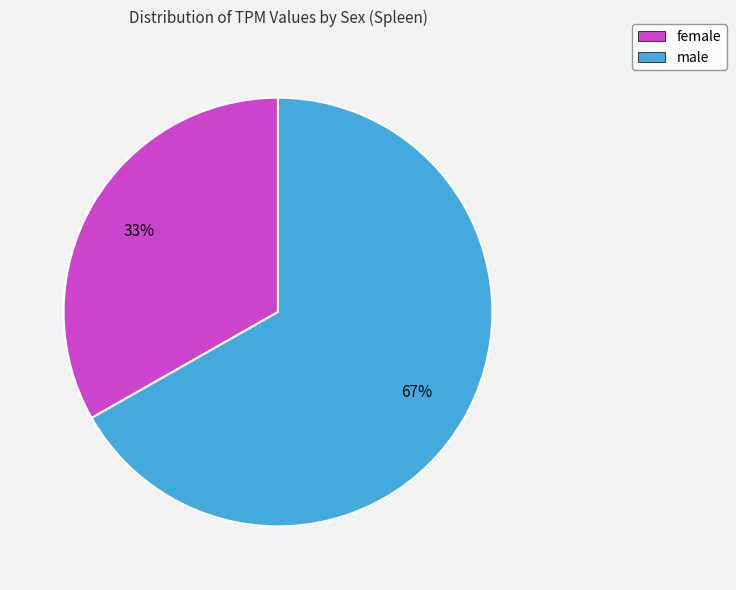

Does male represent more than half of the total?

Yes